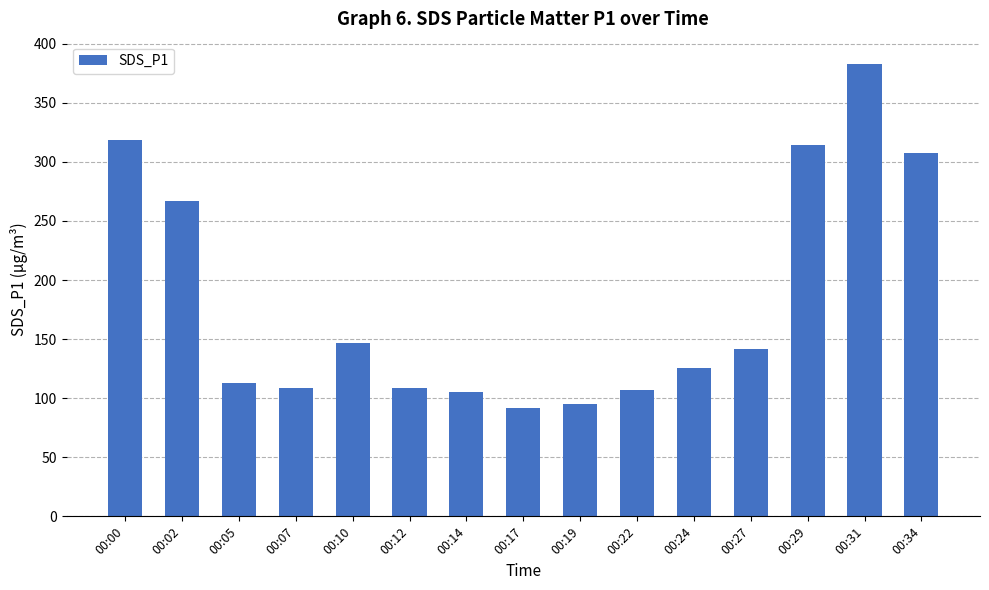

What is the ratio of the value at 00:31 to the value at 00:27?

2.7